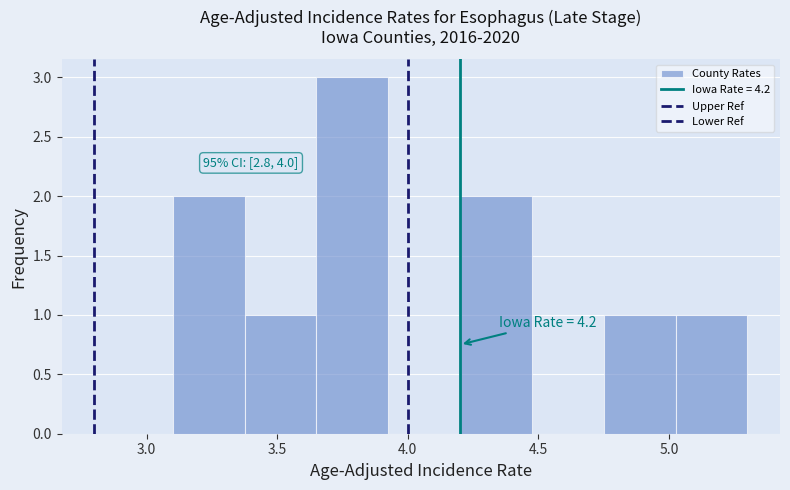

Which range on the x-axis has the tallest bar?

3.650 to 3.925